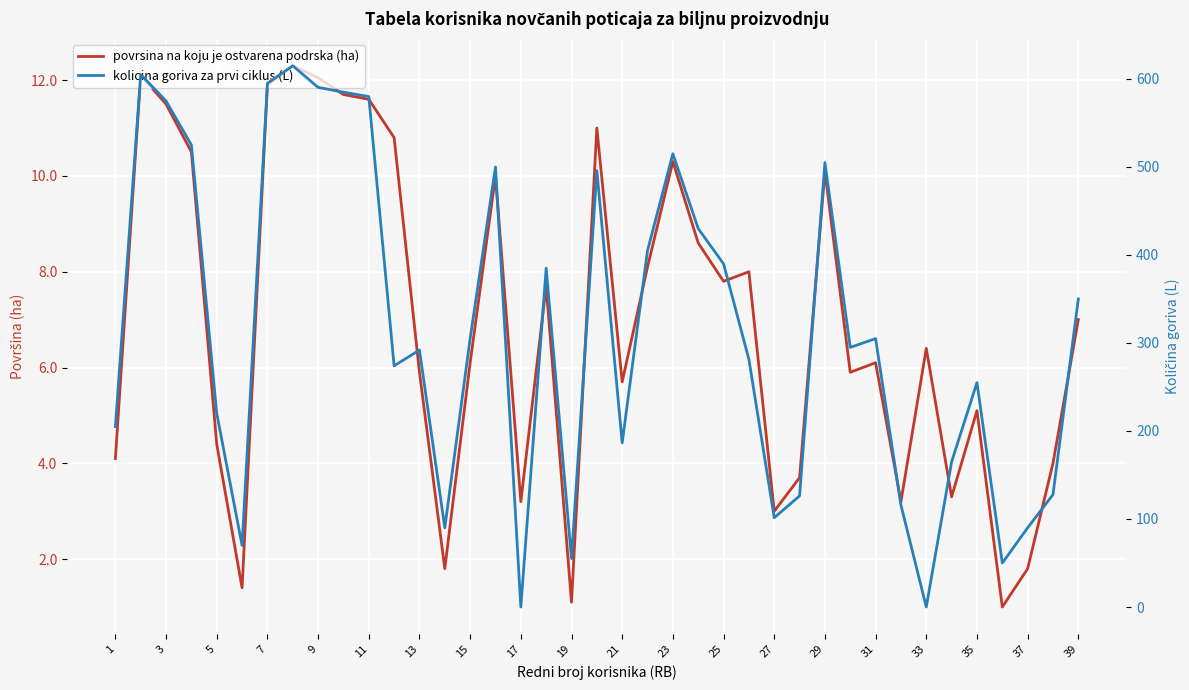

The kolicina goriva za prvi ciklus (L) series shows 78.5 at 35. True or false?

False